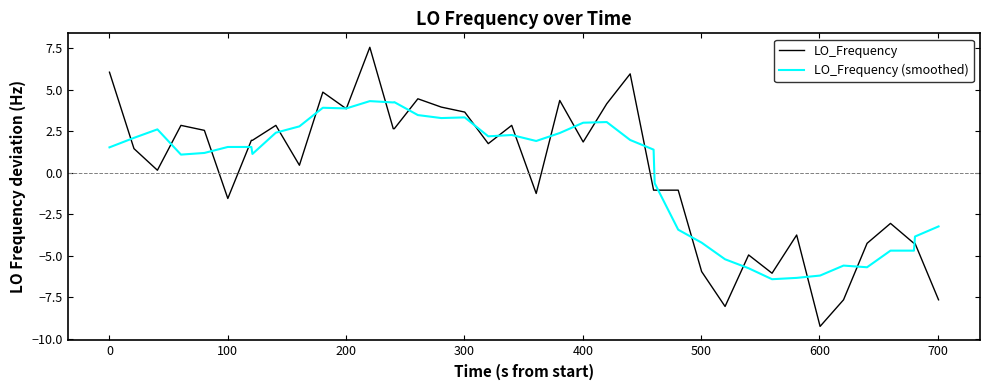

What are all the series names shown in the legend?

LO_Frequency, LO_Frequency (smoothed)